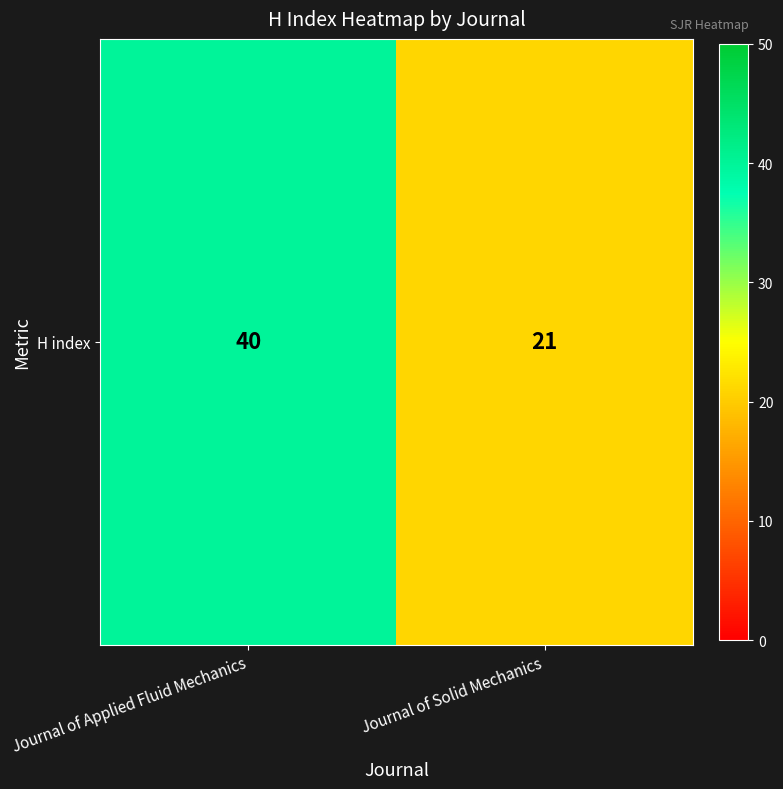

What is the sum of the values at Journal of Applied Fluid Mechanics and Journal of Solid Mechanics?

61